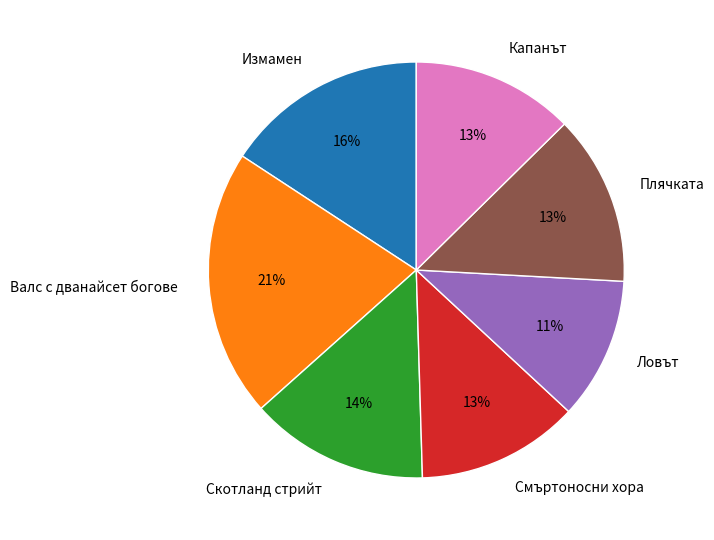

Does Скотланд стрийт account for over 50% of the chart?

No